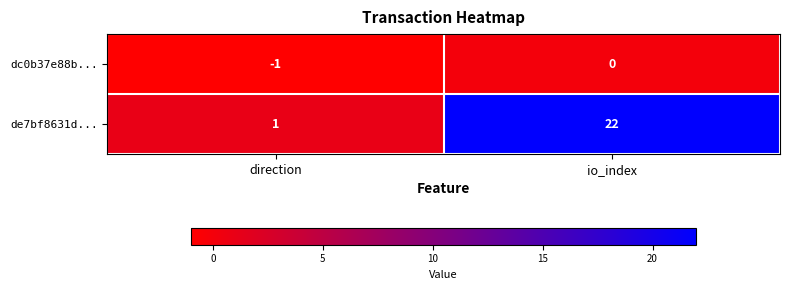

Reading right to left, extract all data points from this chart.

dc0b37e88b...: io_index=0	direction=-1
de7bf8631d...: io_index=22	direction=1